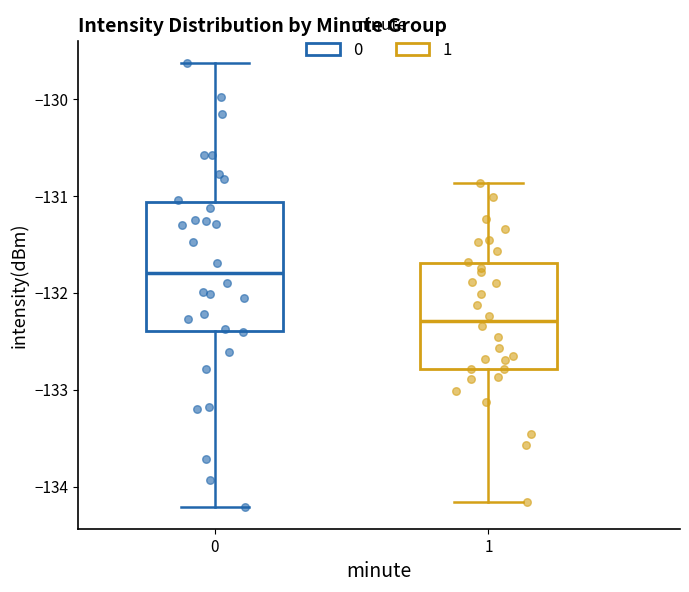

Reading left to right, transcribe this box plot: for each box, give where its median line is, the range the box spans, and where its two whiskers end, as read against the y-axis. The values are not printed on the chart, so give them approximately, as read against the axis.

0: median -131.8, box -132.4 to -131.1, whiskers -134.2 to -129.6
1: median -132.3, box -132.8 to -131.7, whiskers -134.2 to -130.9